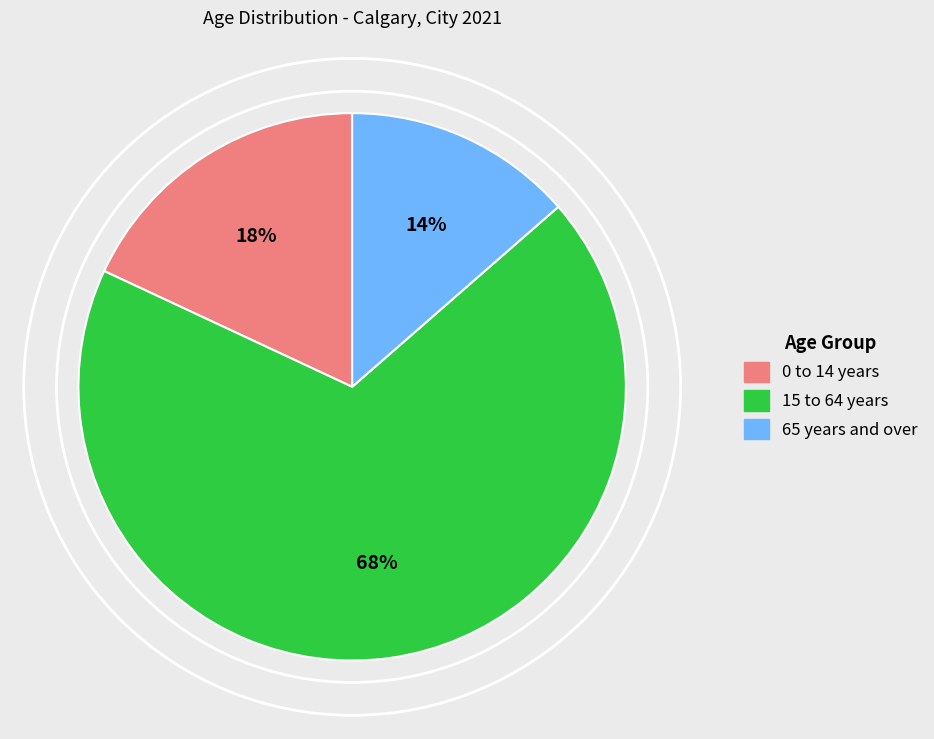

How many segments does this pie chart have?

3